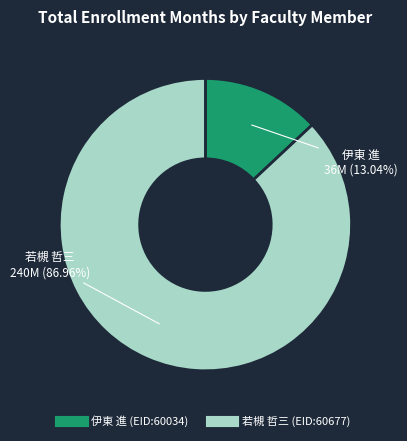

Does any single category account for the majority?

Yes